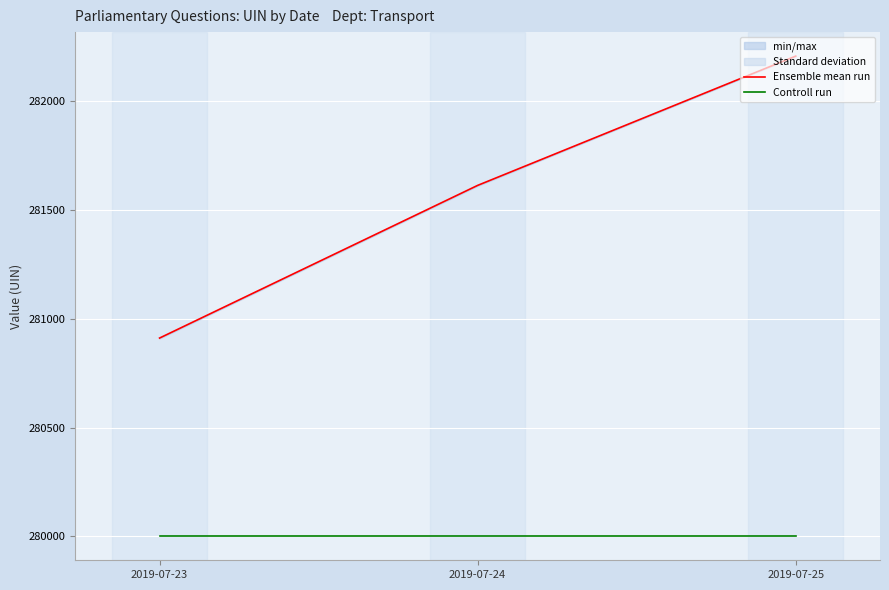

Reading left to right, transcribe all the data shown in this chart.

Ensemble mean run: 280911.5	281613.5	282208.0
Controll run: 280000.0	280000.0	280000.0